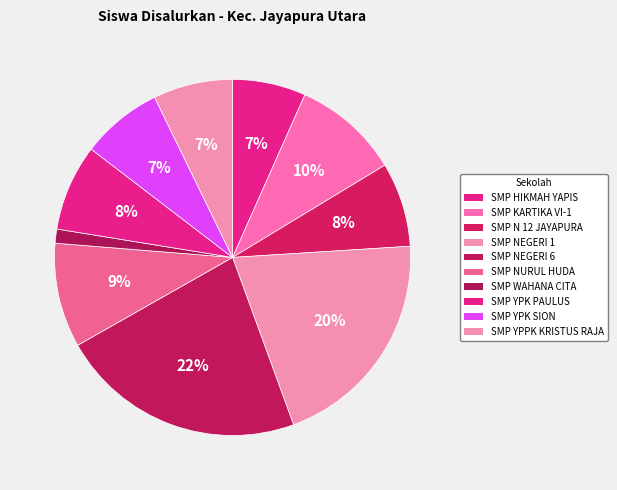

Count the number of slices in the pie.

10